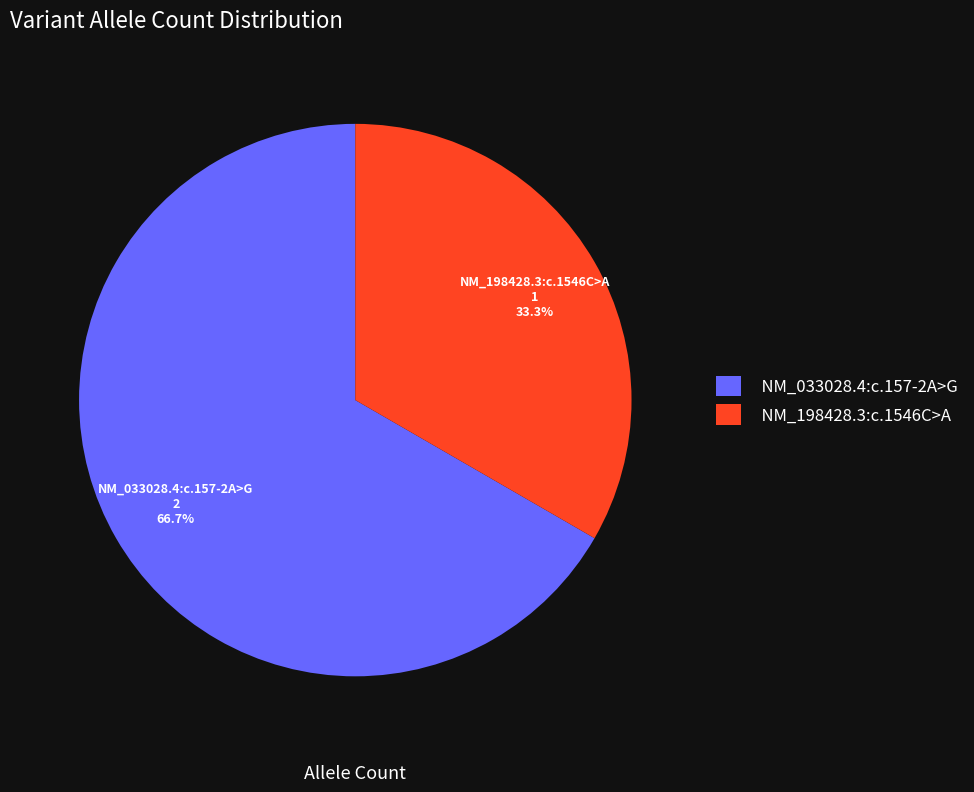

Is NM_033028.4:c.157-2A>G the majority of the pie?

Yes